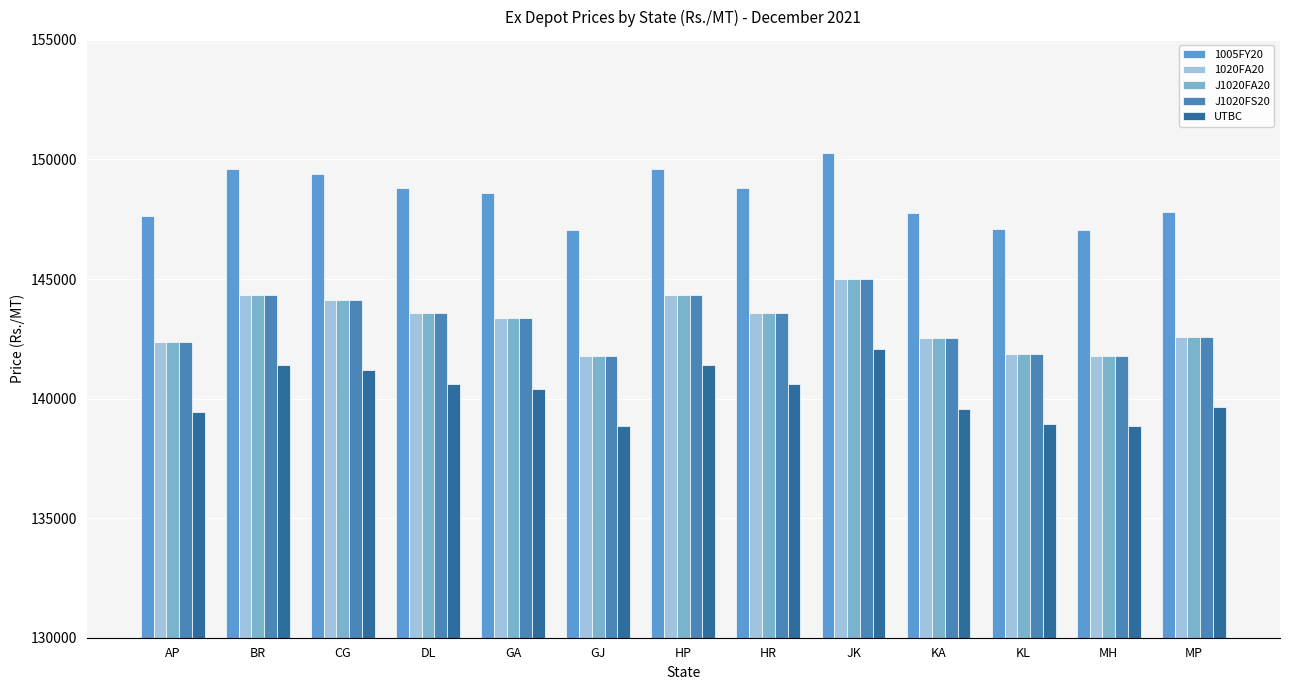

Is it true that 1020FA20 equals 144340 at BR?

True